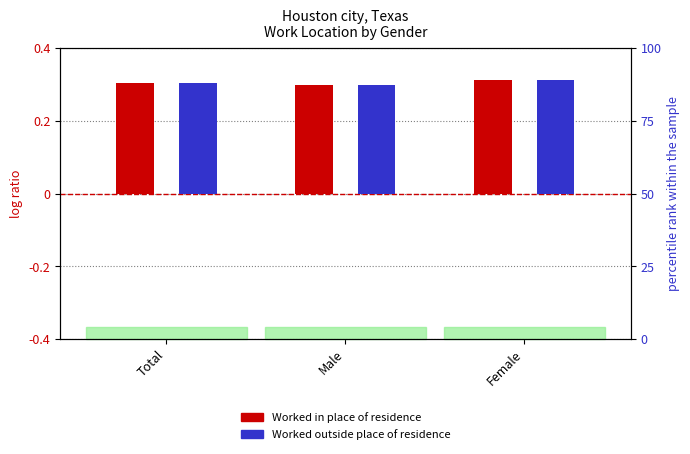

Which category has the highest value in the Worked in place of residence series?

Female